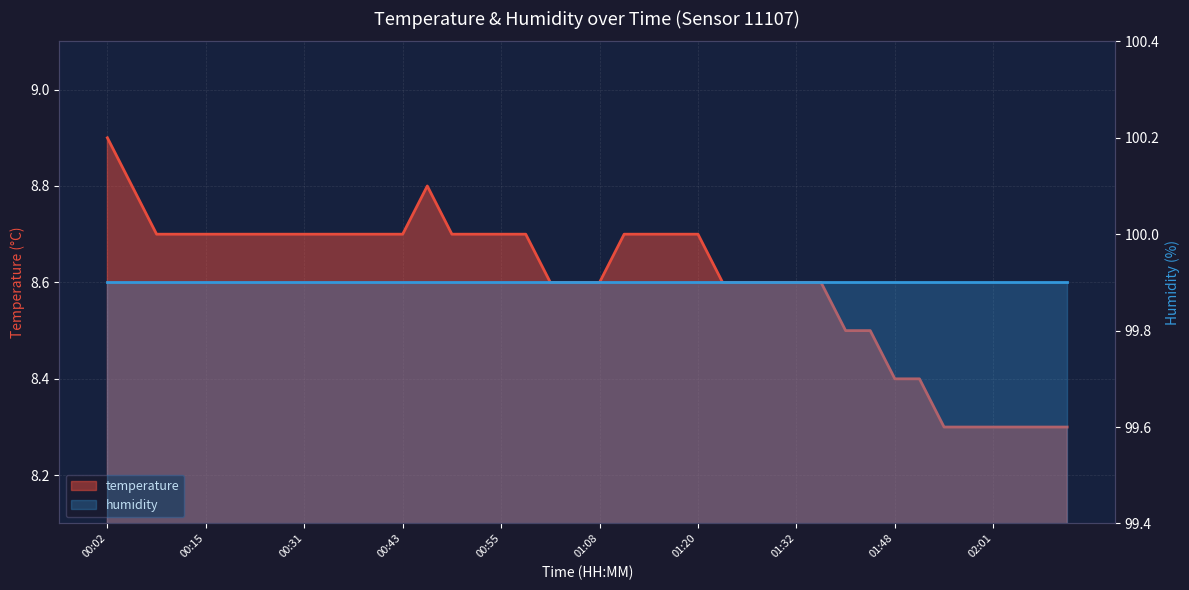

What is the label of the 23rd point from the left?

01:14